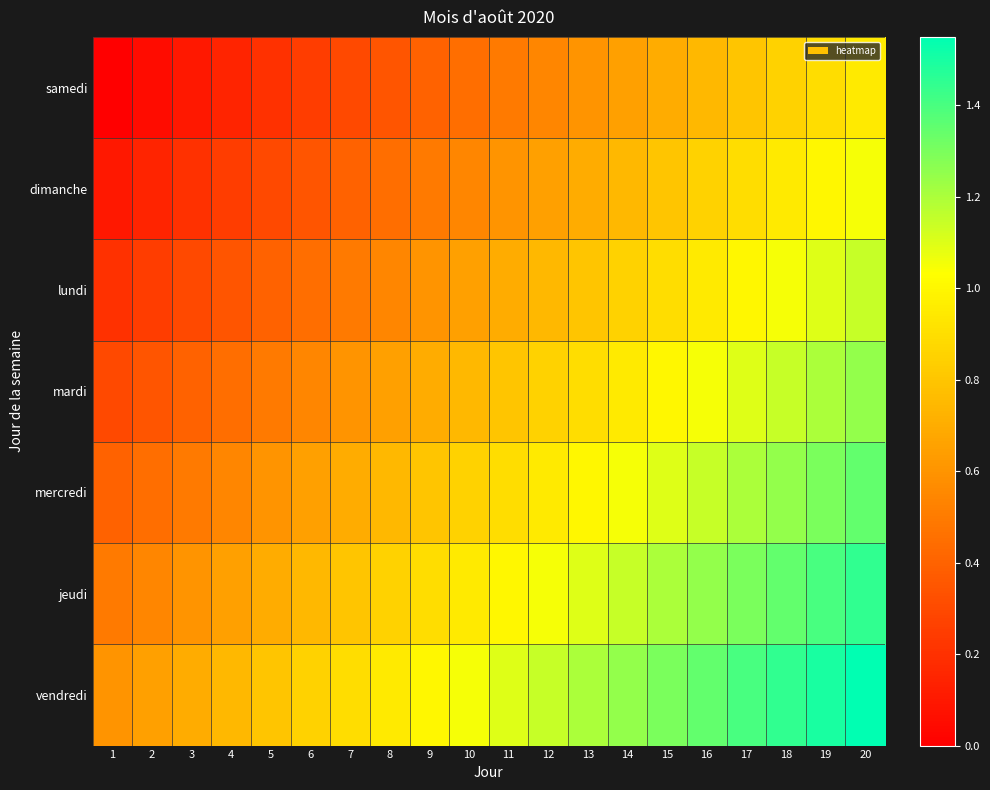

At which category is the sum across all series the highest?

20